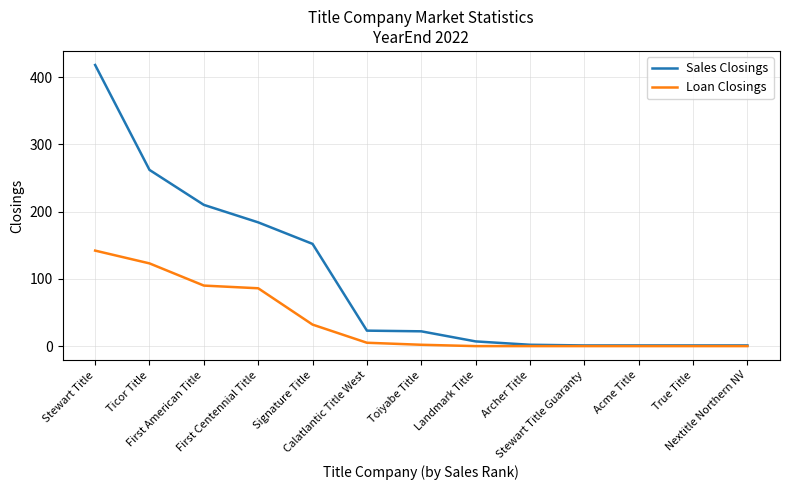

How many lines are shown in the chart?

2